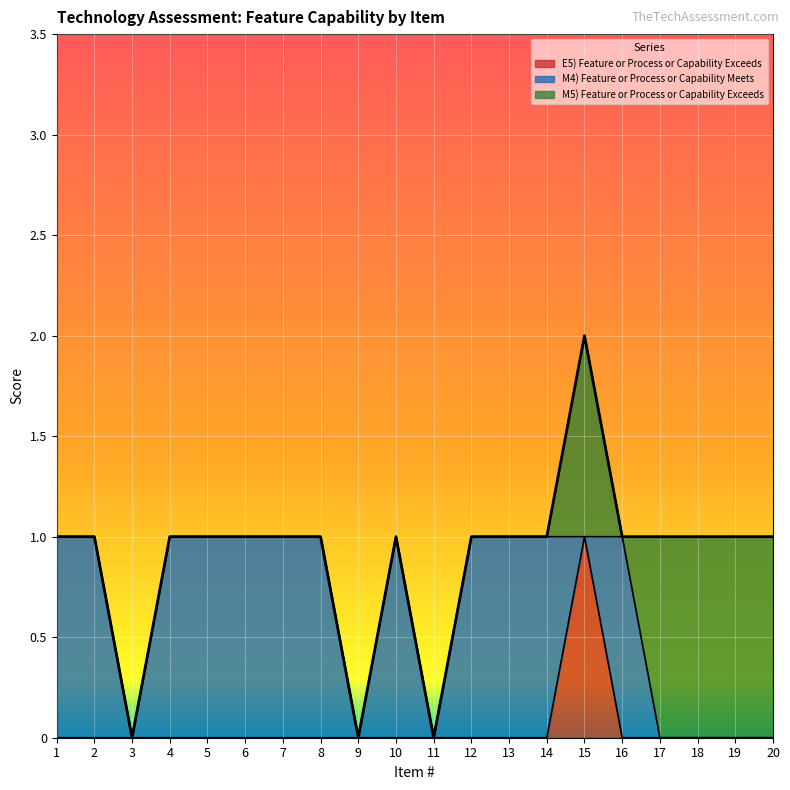

What is the difference between the maximum and minimum values in the M5) Feature or Process or Capability Exceeds series?

1